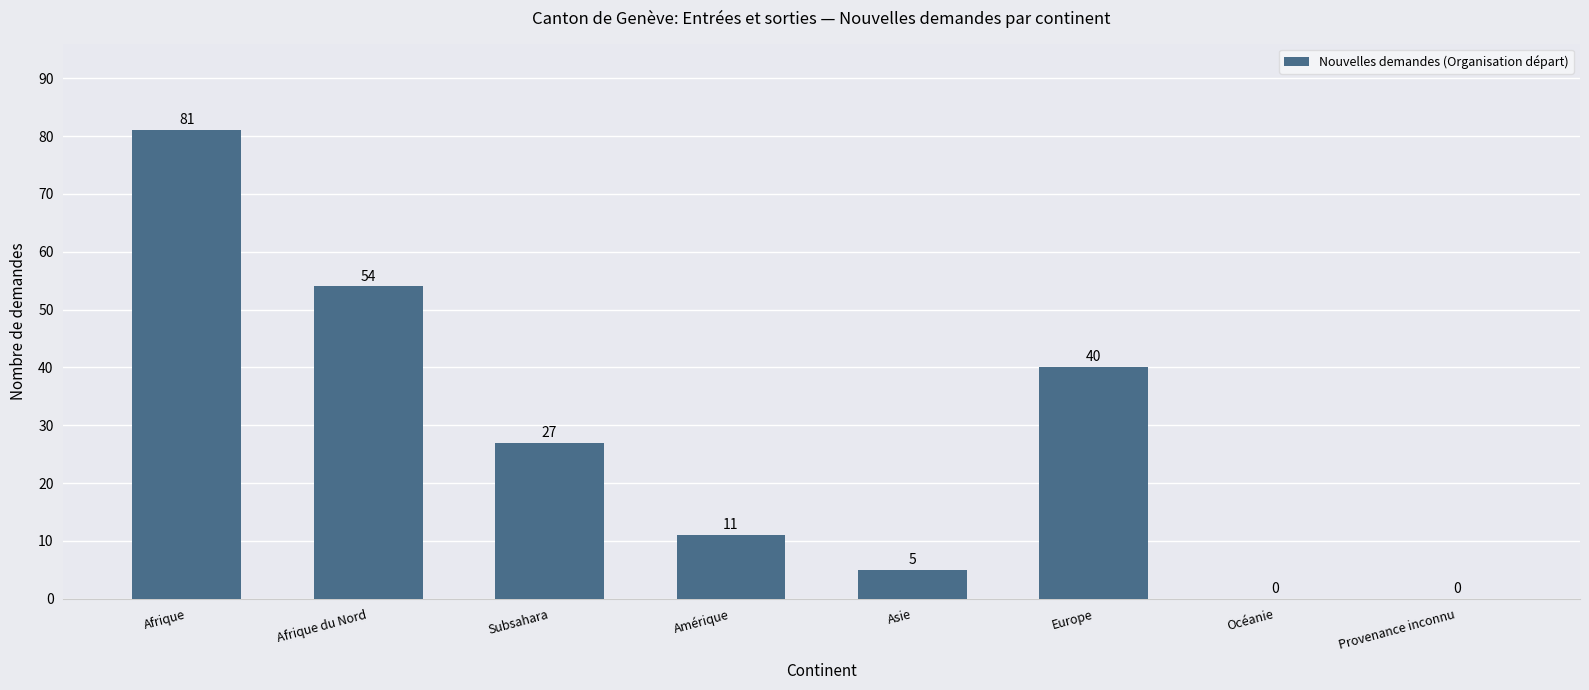

Reading right to left, transcribe all the data shown in this chart.

0	0	40	5	11	27	54	81